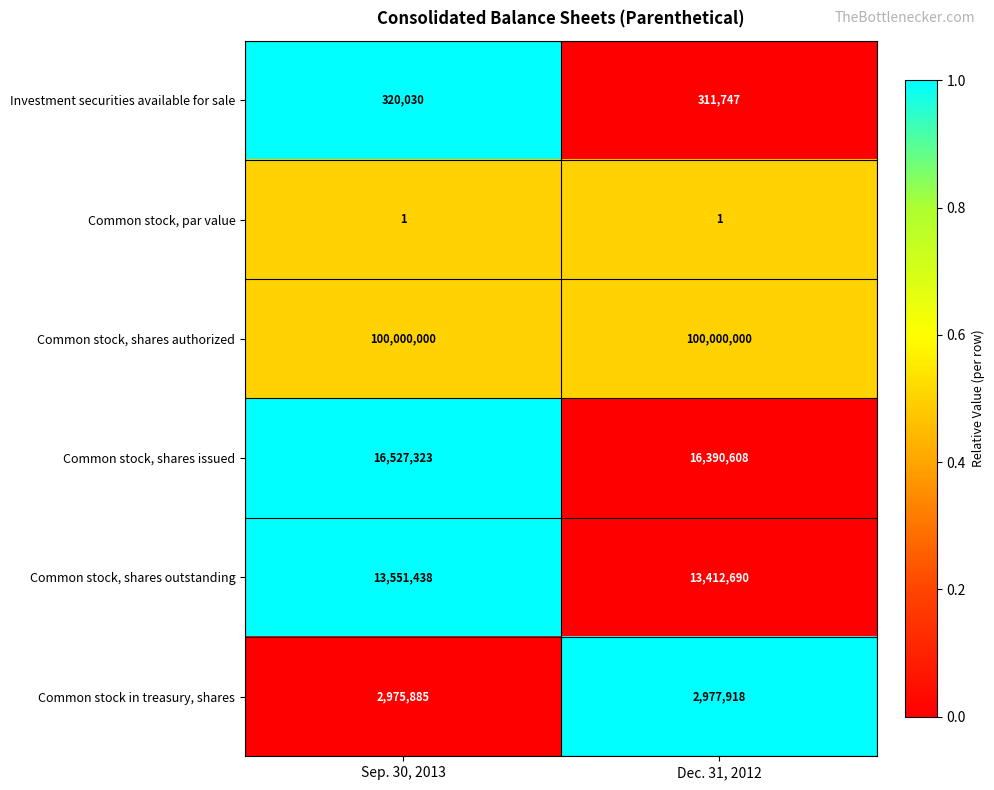

At which category is the sum across all series the highest?

Sep. 30, 2013